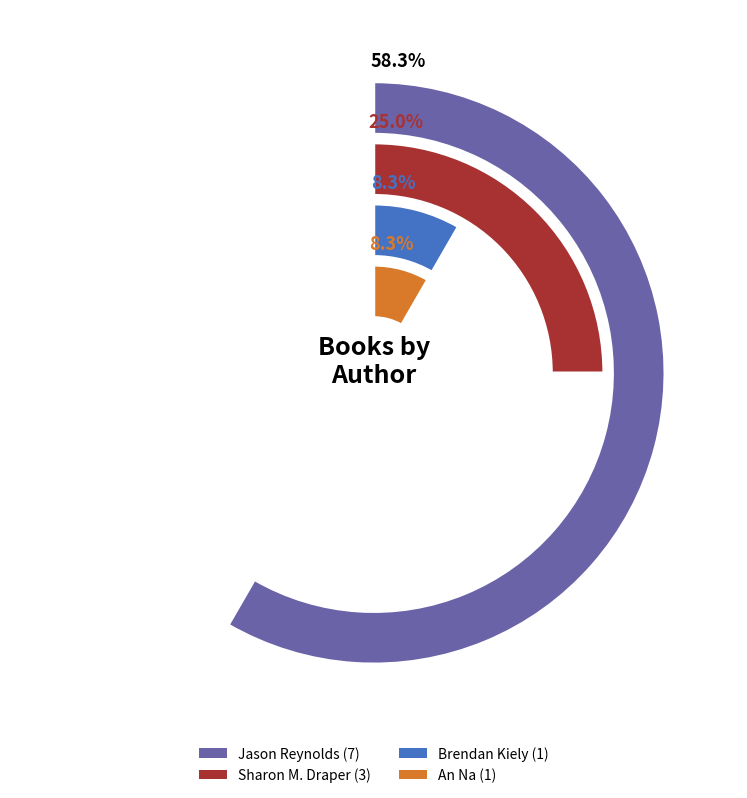

To the nearest percent, what is the average slice percentage?

25%